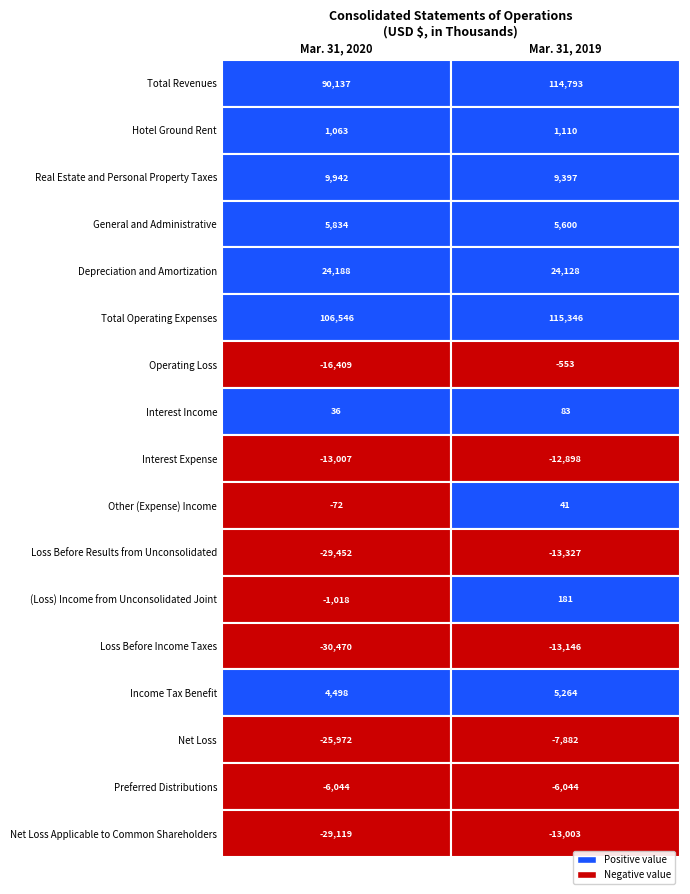

What is the average value of the Hotel Ground Rent series?

1086